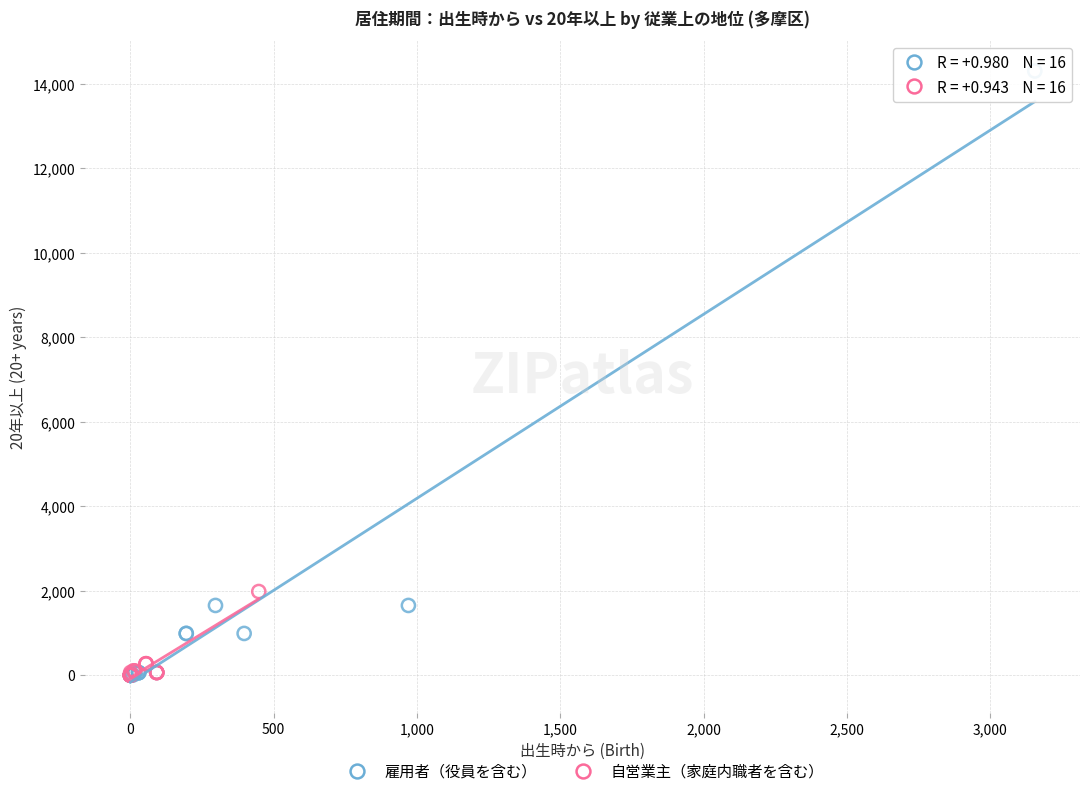

Which series has the largest Y range (max minus min)?

雇用者（役員を含む）